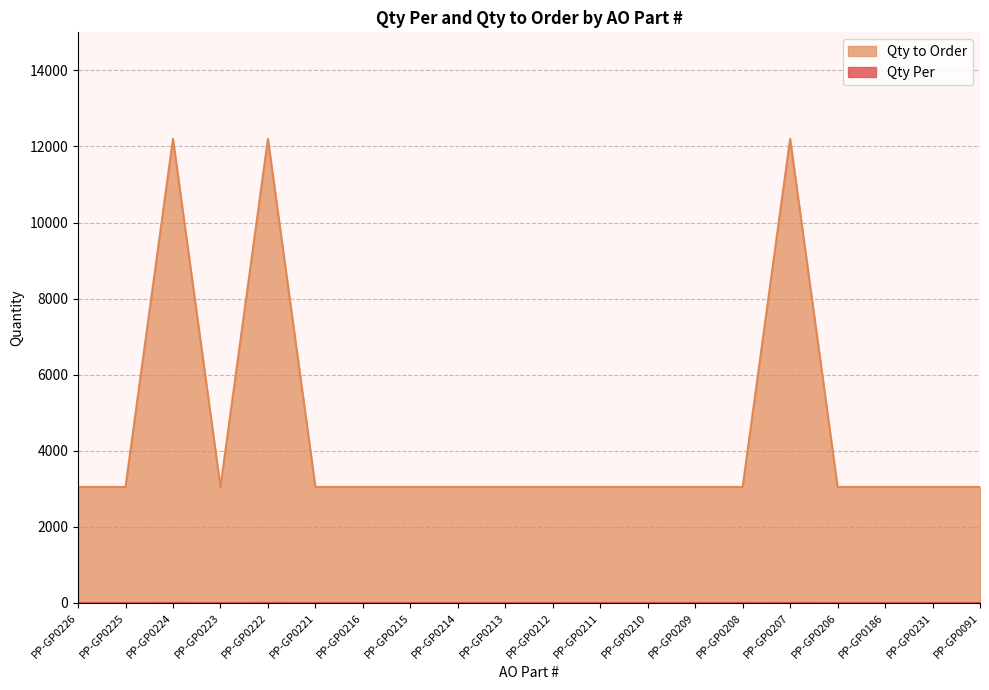

What is the total value across all series at PP-GP0091?

3051